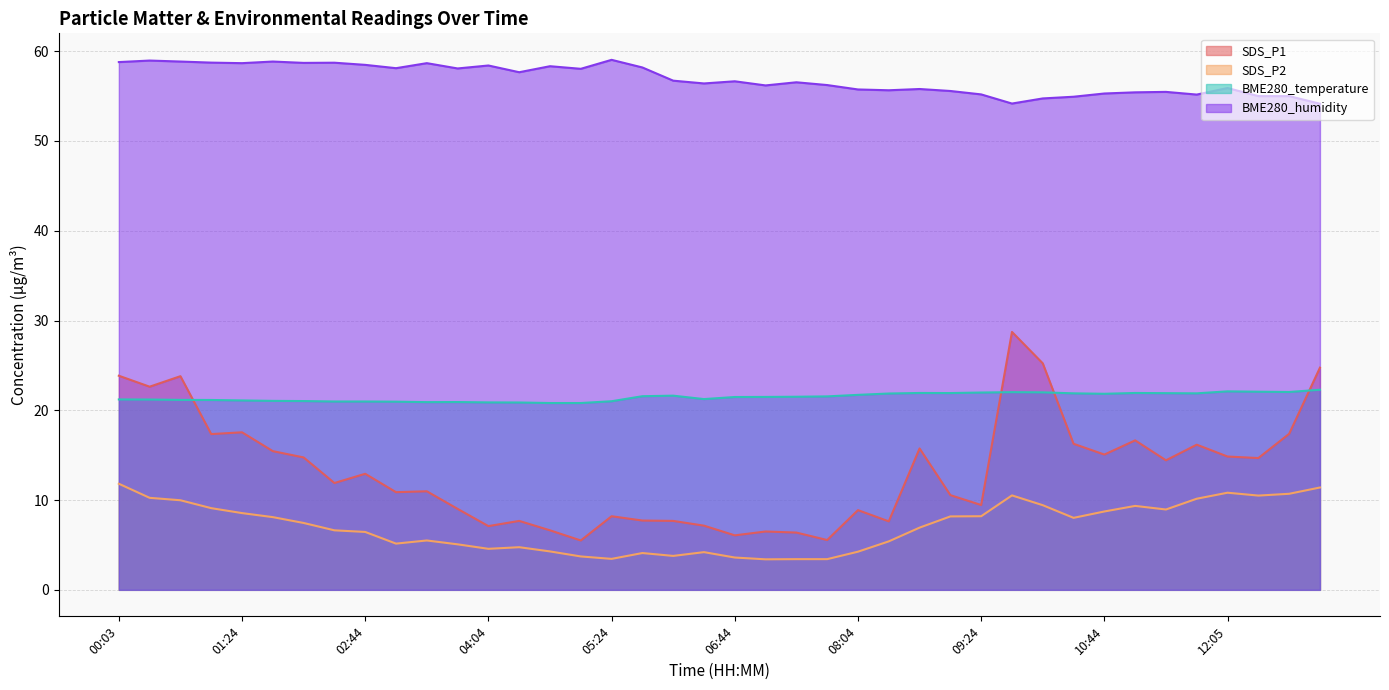

The SDS_P1 series shows 12.7 at 05:24. True or false?

False